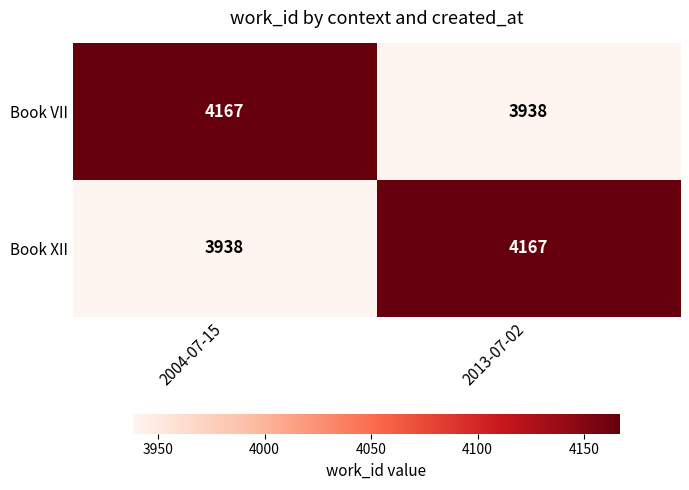

What is the approximate value of Book VII at 2004-07-15?

4167